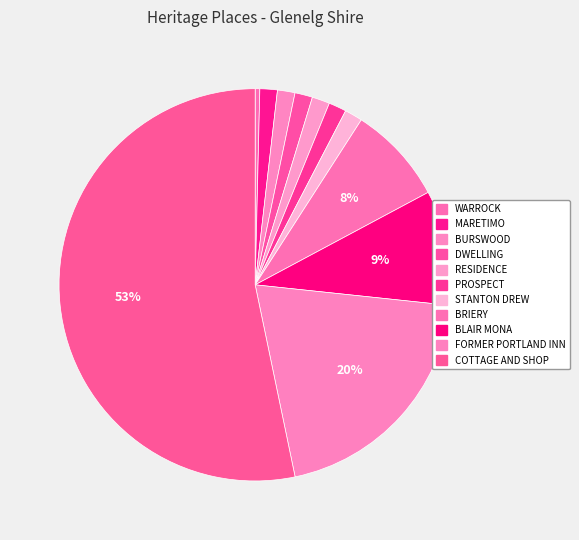

Combined, do WARROCK and RESIDENCE account for over 50%?

No